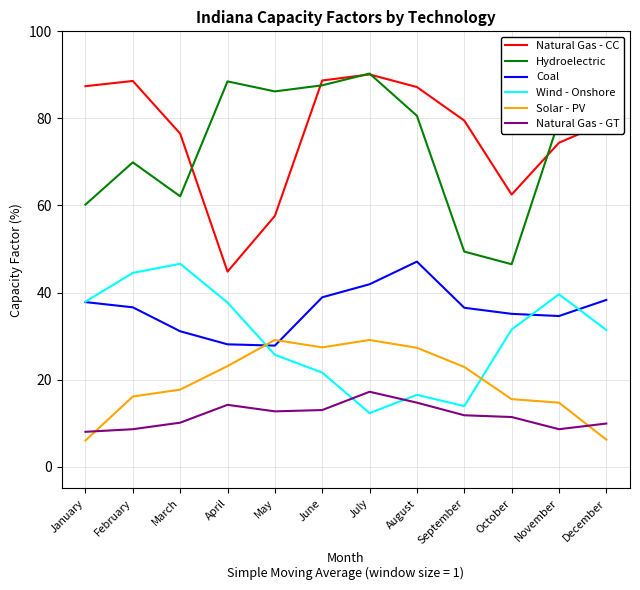

At which category does the chart reach its peak across all series?

July